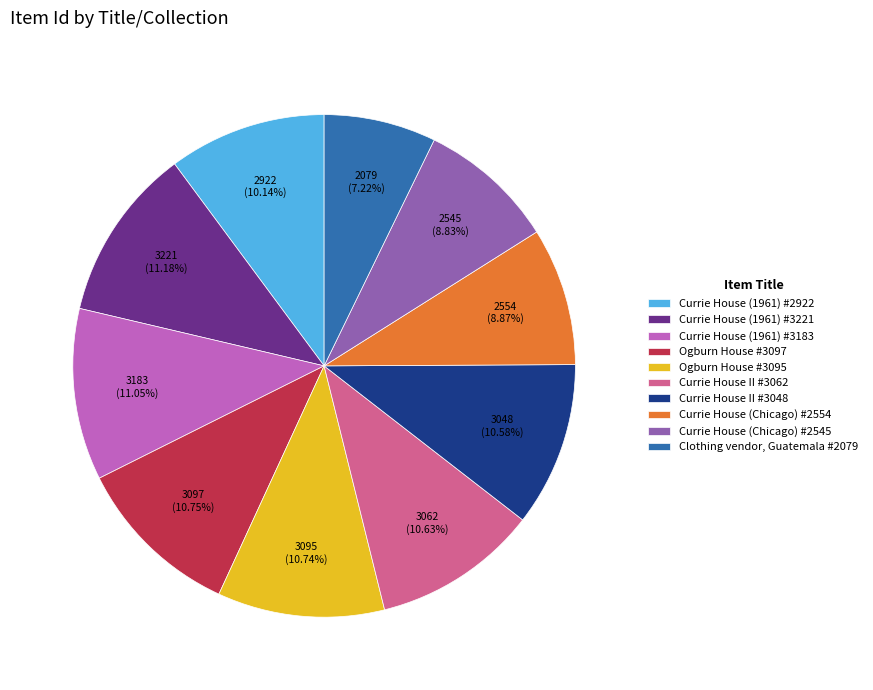

The Currie House II #3048 slice represents 11% of the pie. True or false?

True